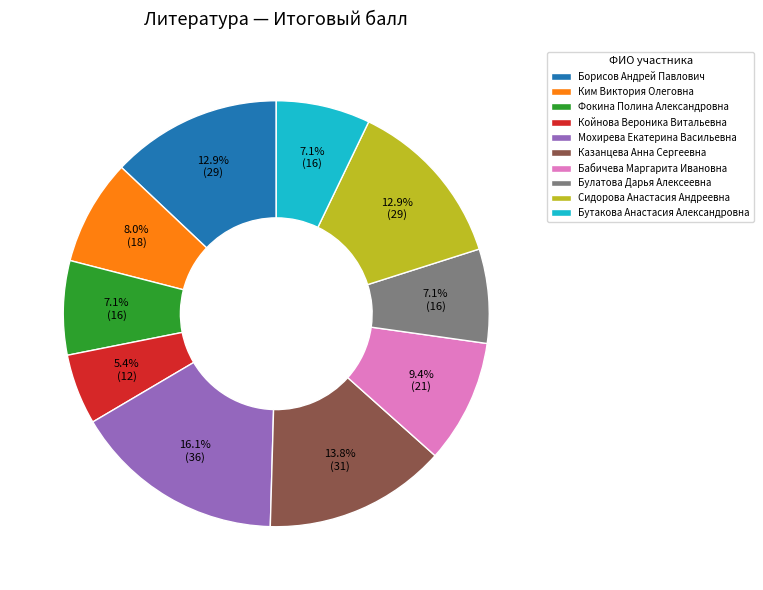

To the nearest percent, what is the difference between the Сидорова Анастасия Андреевна and Бабичева Маргарита Ивановна slice percentages?

4%